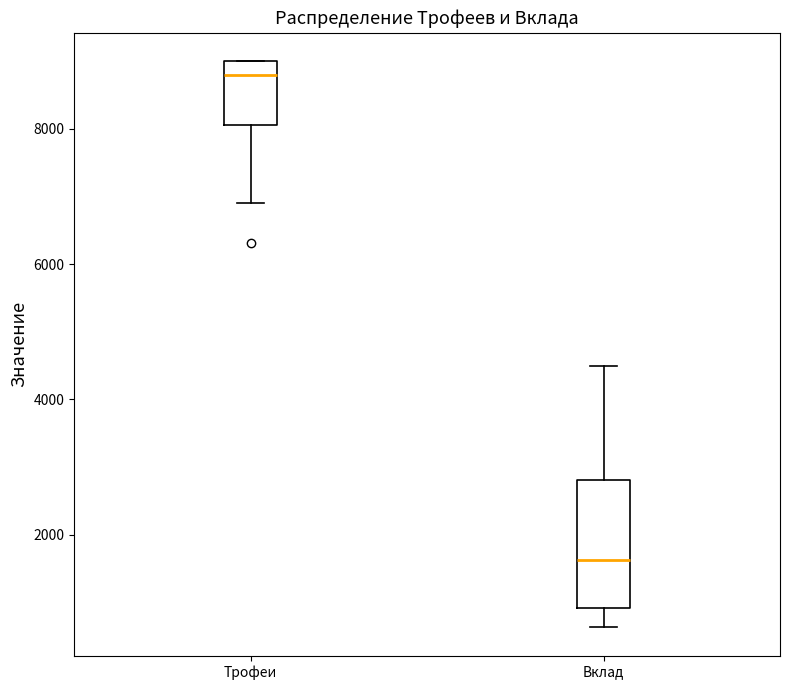

Reading left to right, read every box against the y-axis: the position of its median line, the range the box covers, and the ends of its whiskers. The values are not printed on the chart, so give them approximately, as read against the axis.

Трофеи: median 8800, box 8000 to 9000, whiskers 7000 to 9000
Вклад: median 1600, box 1000 to 2800, whiskers 600 to 4600